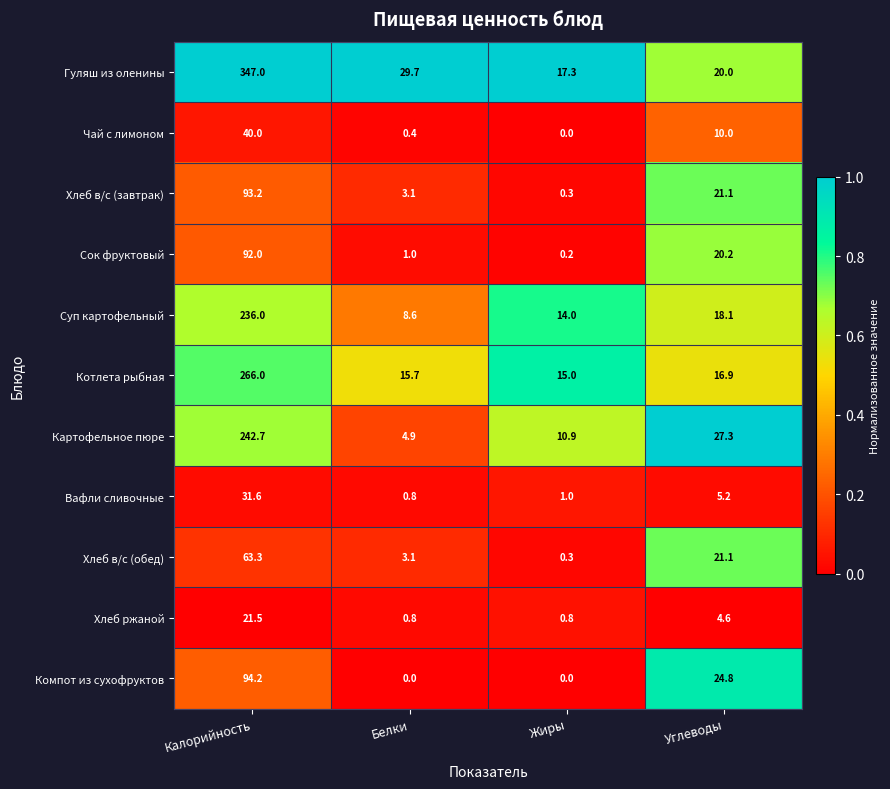

At which label does Хлеб в/с (завтрак) reach its peak?

Калорийность